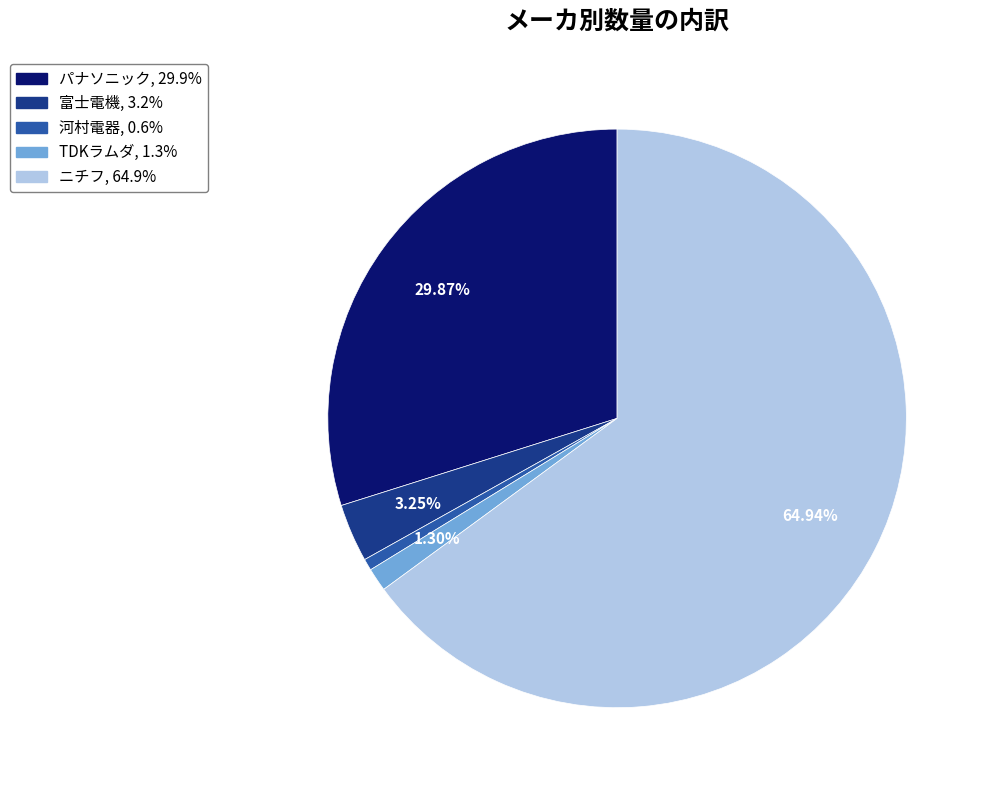

Does ニチフ account for over 50% of the chart?

Yes